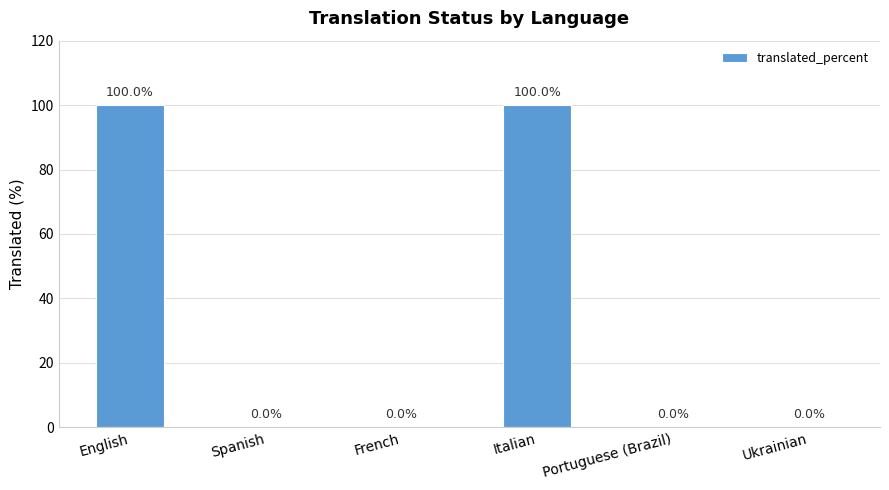

True or false: the data shows 0 at Portuguese (Brazil).

True